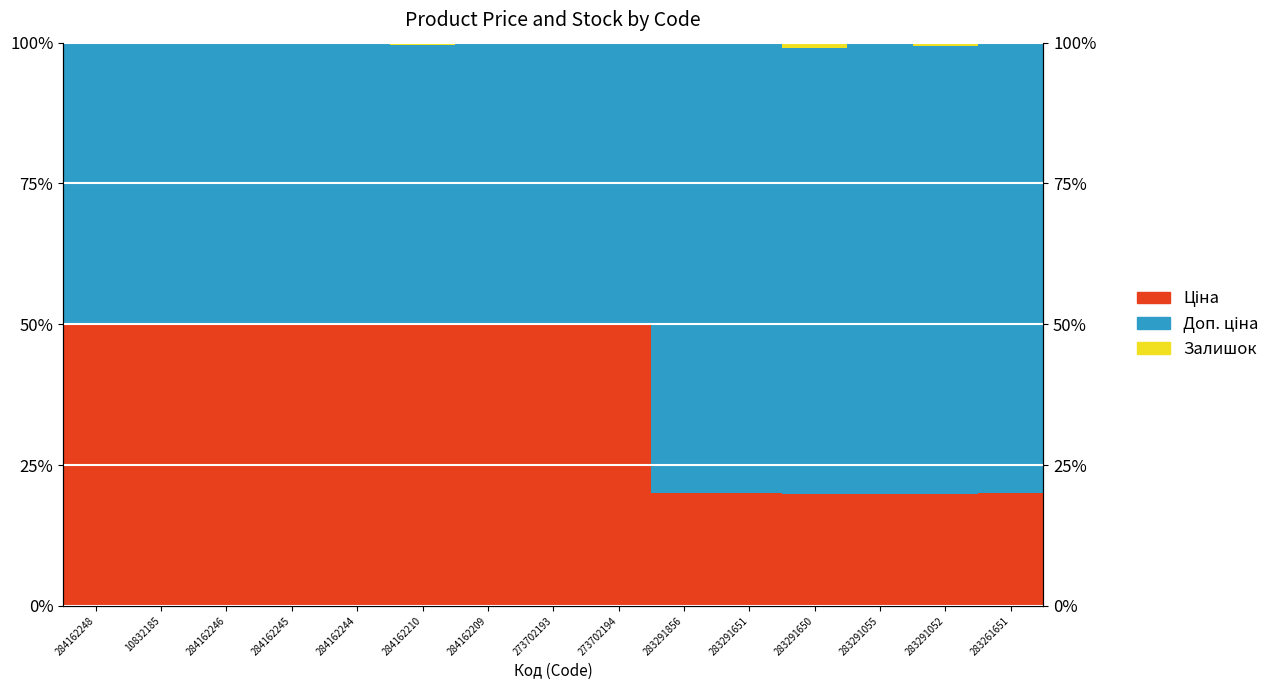

How many groups of bars are there?

15